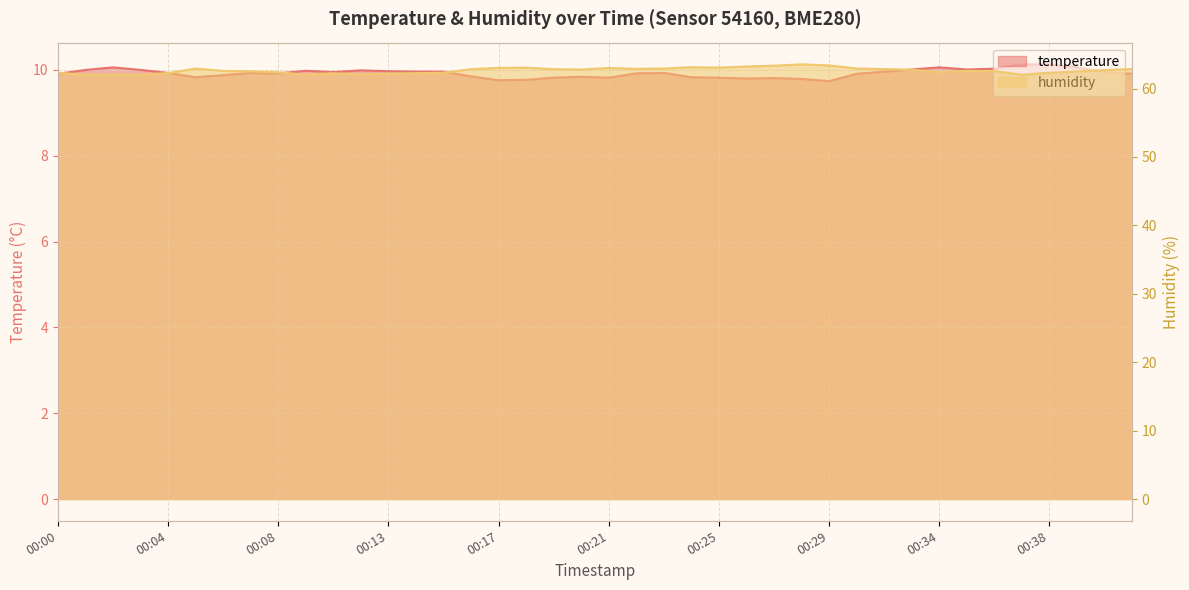

Reading right to left, extract all data points from this chart.

temperature: 9.9	9.9	10.1	10.1	10.1	10.0	10.0	10.1	10.0	10.0	9.9	9.7	9.8	9.8	9.8	9.8	9.8	9.9	9.9	9.8	9.8	9.8	9.8	9.8	9.8	10.0	10.0	10.0	10.0	9.9	10.0	9.9	9.9	9.9	9.8	9.9	10.0	10.1	10.0	9.9
humidity: 62.9	62.7	62.5	62.3	62.0	62.6	62.6	62.4	62.8	62.9	62.9	63.4	63.5	63.4	63.2	63.1	63.1	62.9	62.9	63.0	62.8	62.8	63.1	63.0	62.8	62.3	62.2	62.2	62.1	62.2	62.0	62.4	62.5	62.6	62.9	62.3	62.0	62.0	62.0	62.3